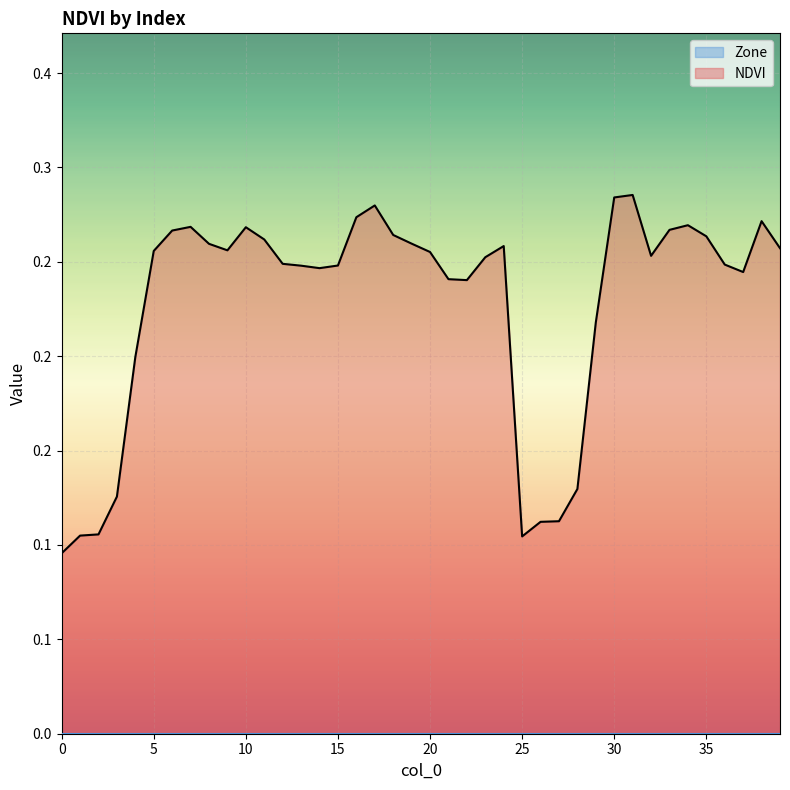

List the labels in order of value, largest first.

31, 30, 17, 16, 38, 34, 7, 10, 33, 6, 18, 35, 11, 19, 8, 24, 39, 9, 5, 20, 32, 23, 12, 36, 15, 13, 14, 37, 21, 22, 29, 4, 28, 3, 27, 26, 2, 1, 25, 0